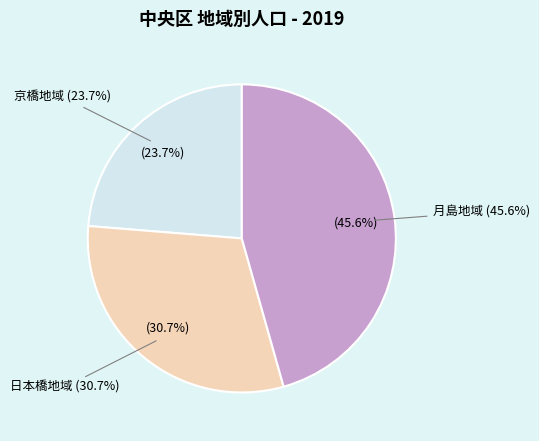

What is the total percentage of 日本橋地域 and 京橋地域?

54.4%